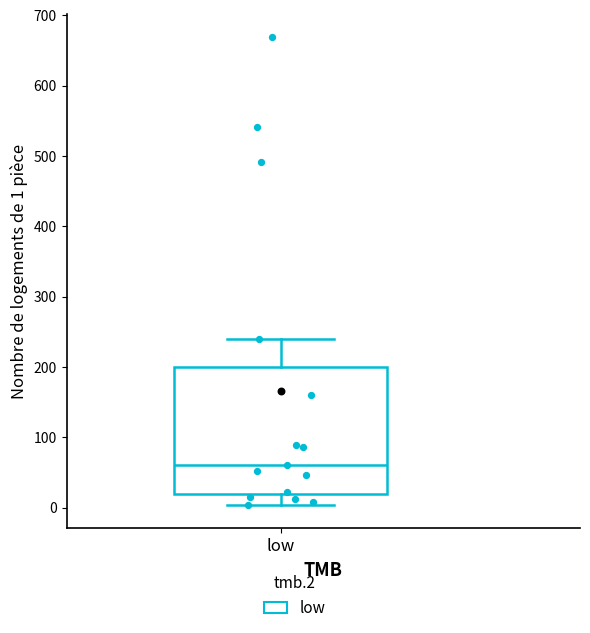

Where does the lower whisker of the box for low end on the y-axis? The values are not printed on the chart, so give them approximately, as read against the axis.

0